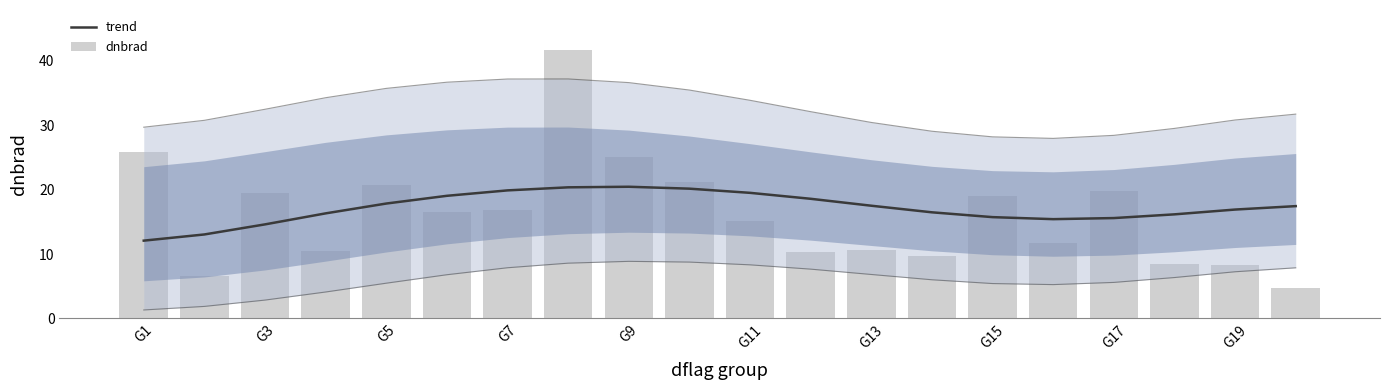

What is the sum of all trend values?

343.0